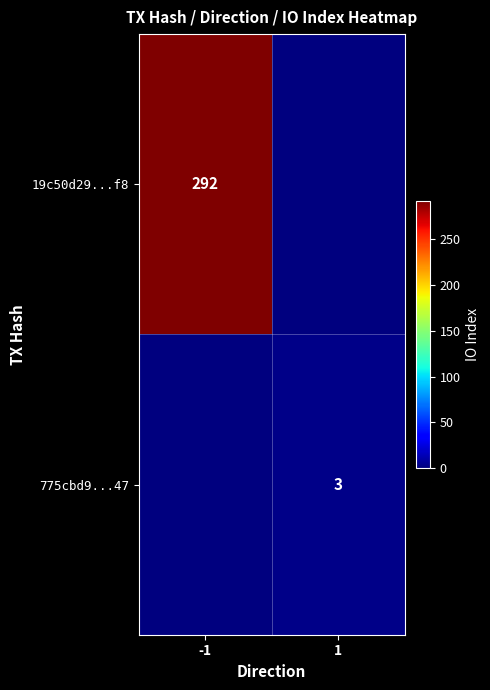

The value of 775cbd9...47 at 1 is 3. True or false?

True